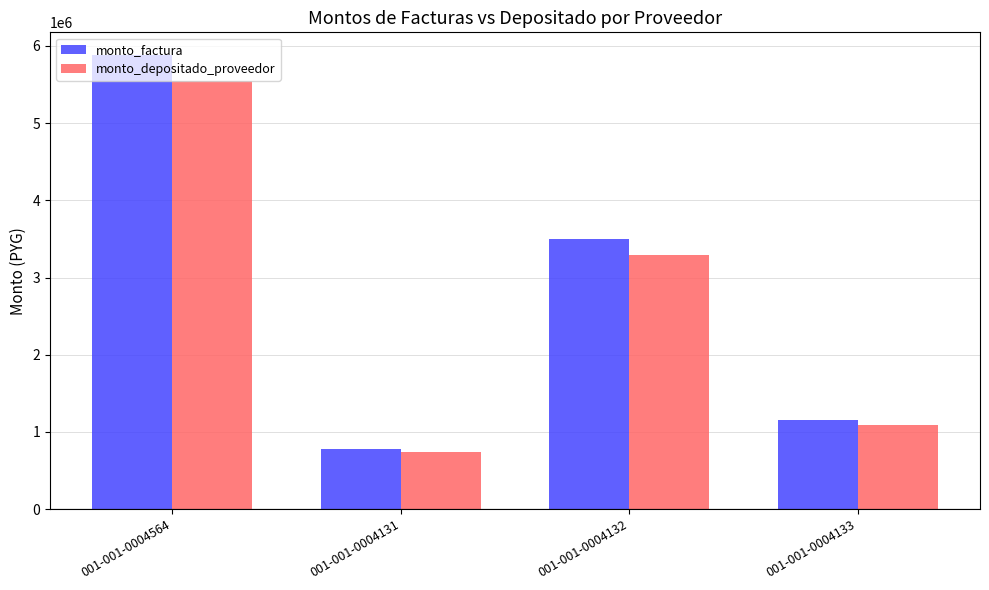

What value does the monto_factura series have at 001-001-0004132?

3492500